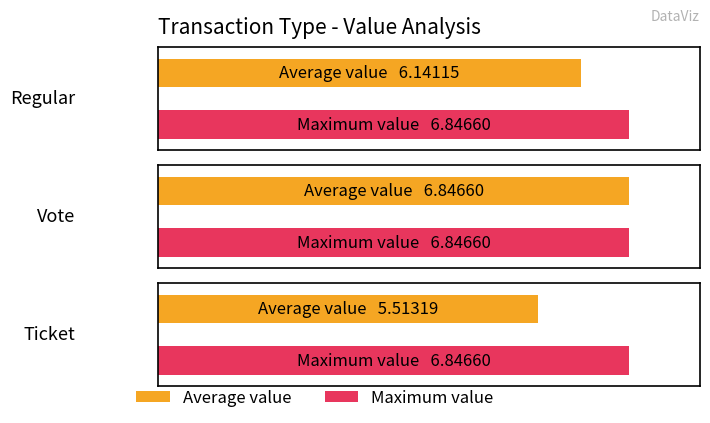

What is the average value of the Maximum value series?

6.8